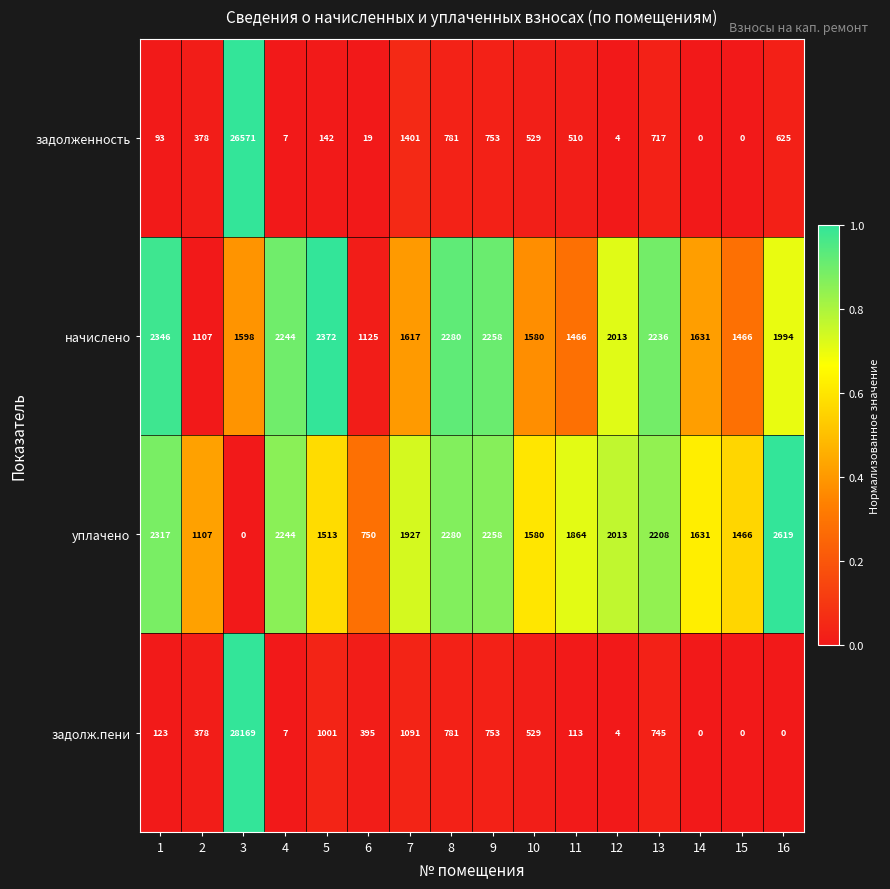

At how many categories does at least one series exceed 0?

16